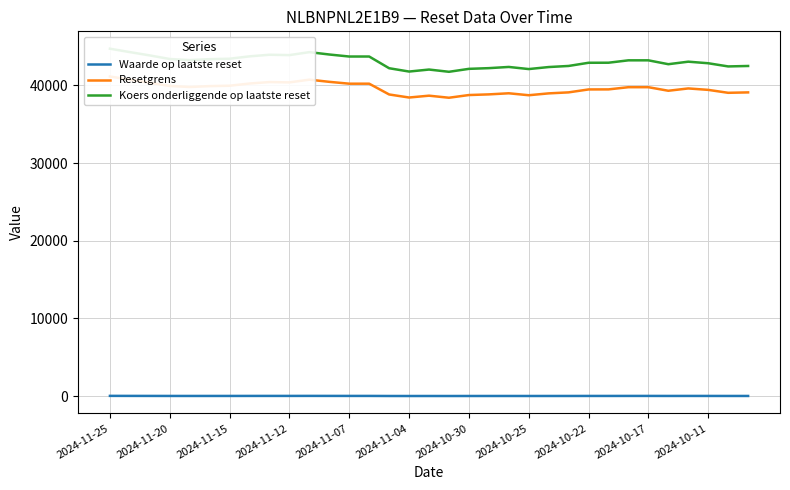

What is the maximum value shown in the chart?

44736.6